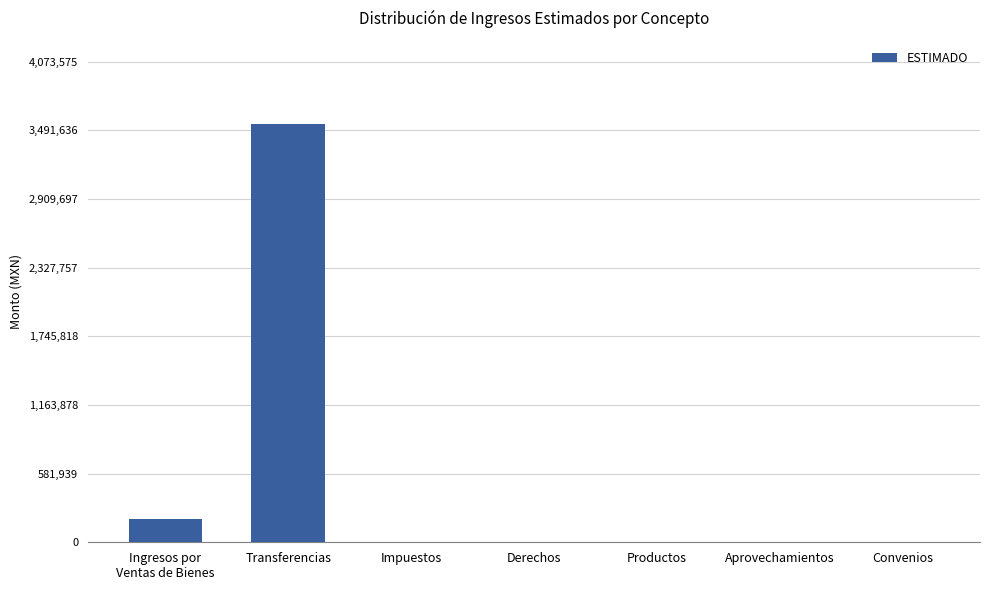

Count the number of values greater than 0.

2